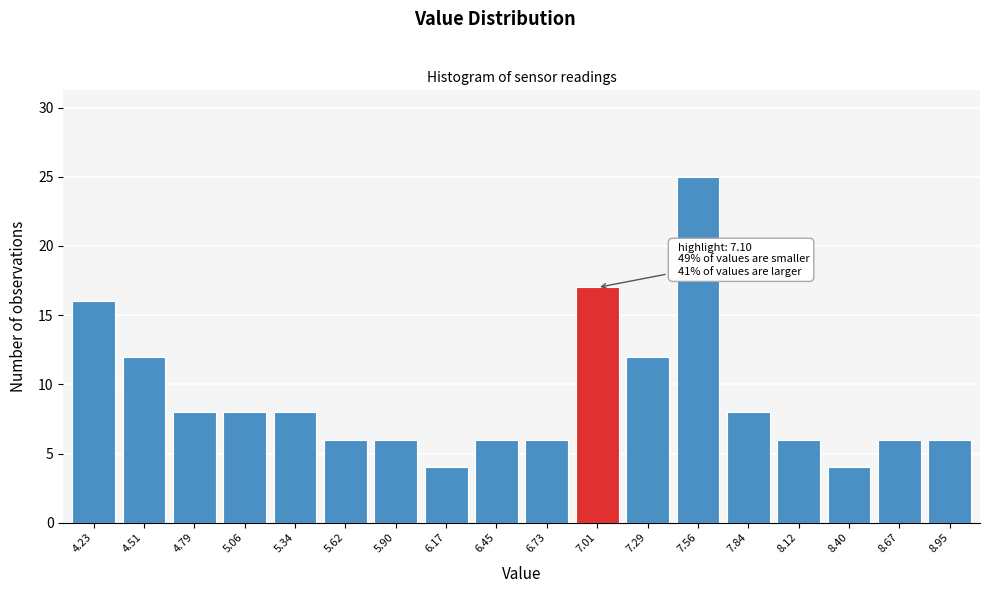

Reading left to right, transcribe all the data shown in this chart.

16	12	8	8	8	6	6	4	6	6	17	12	25	8	6	4	6	6